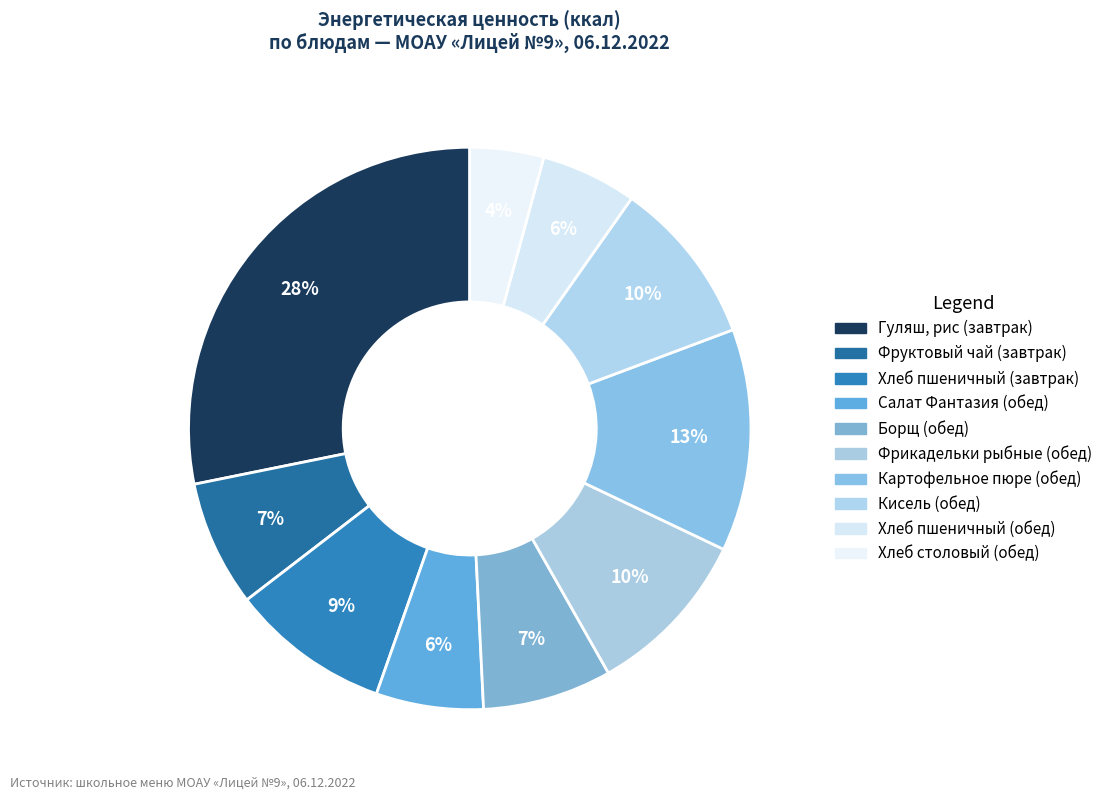

How many segments does this pie chart have?

10